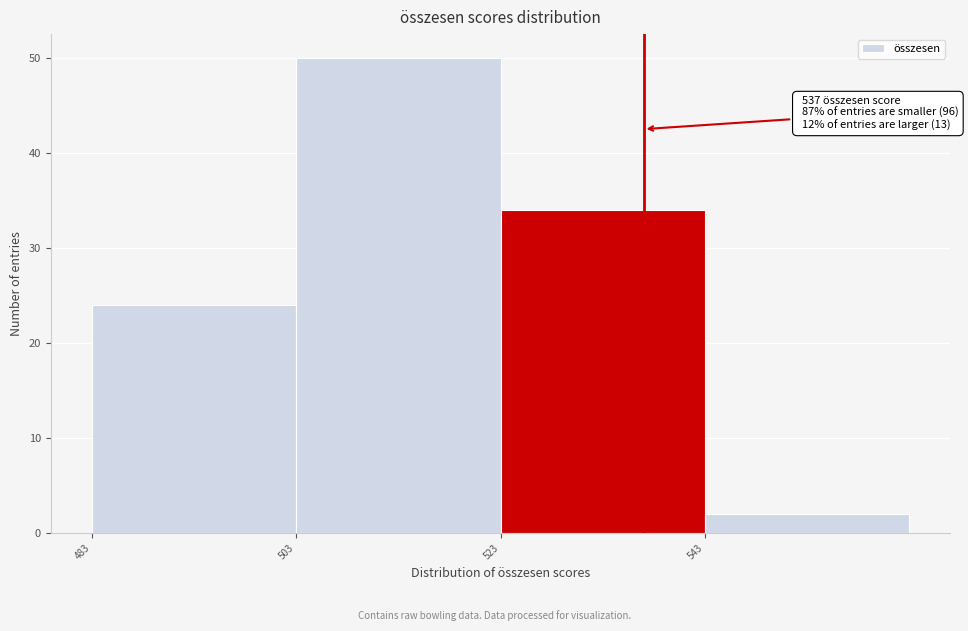

Which range on the x-axis has the tallest bar?

503 to 523